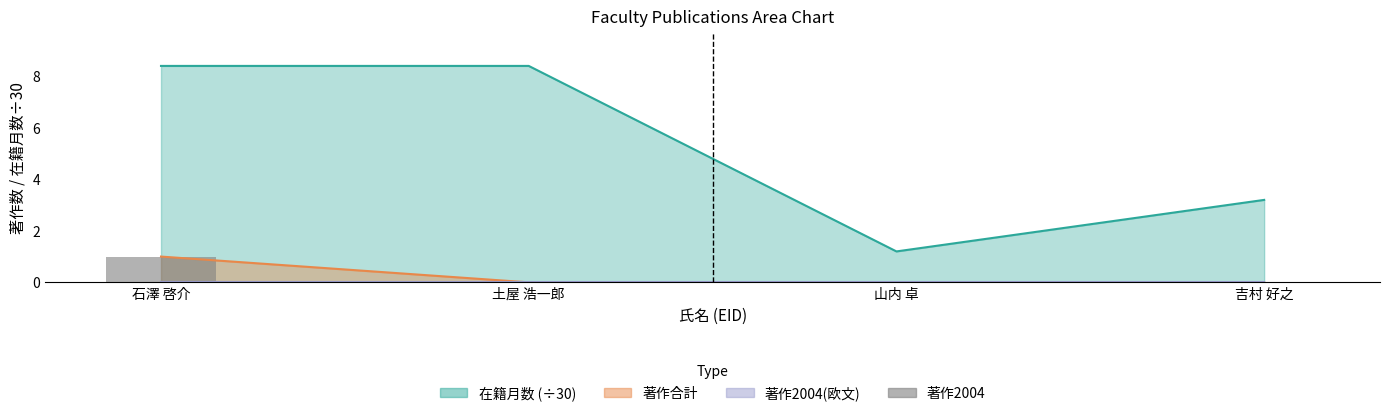

At which category does the chart reach its peak across all series?

石澤 啓介